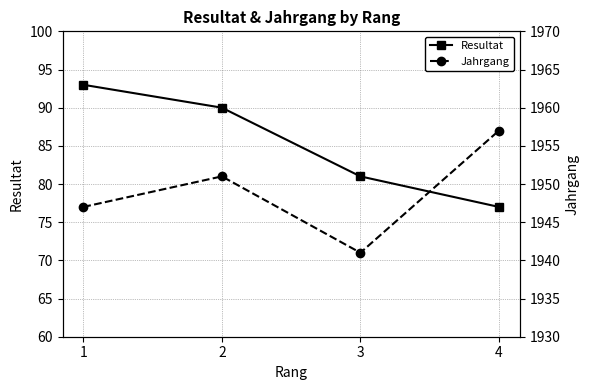

Is it true that Resultat equals 90 at 2?

True